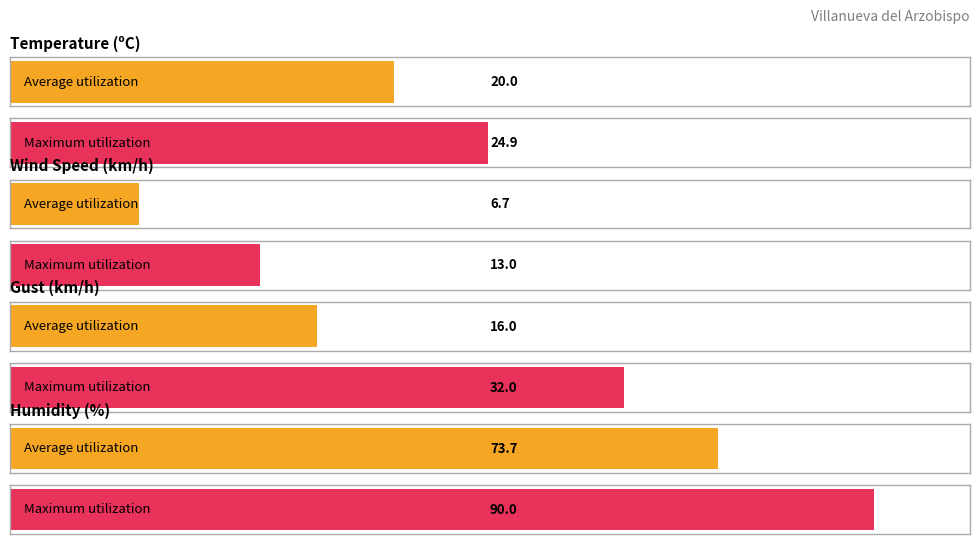

How many bars are there in each group?

2